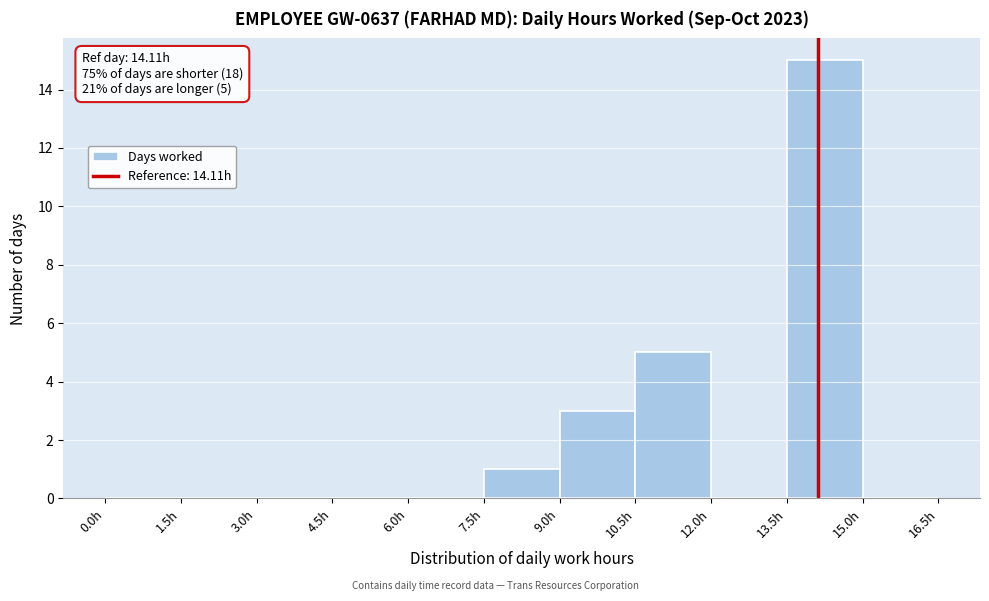

Over which range of the x-axis is the bar tallest?

13.5 to 15.0